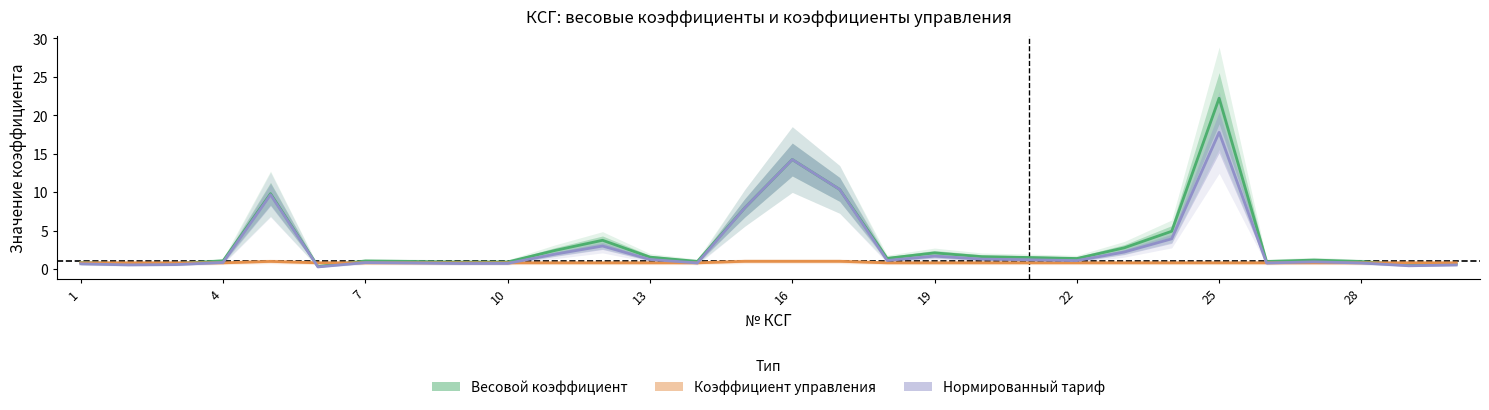

What is the difference between the maximum and second lowest values in the Коэффициент управления series?

0.2